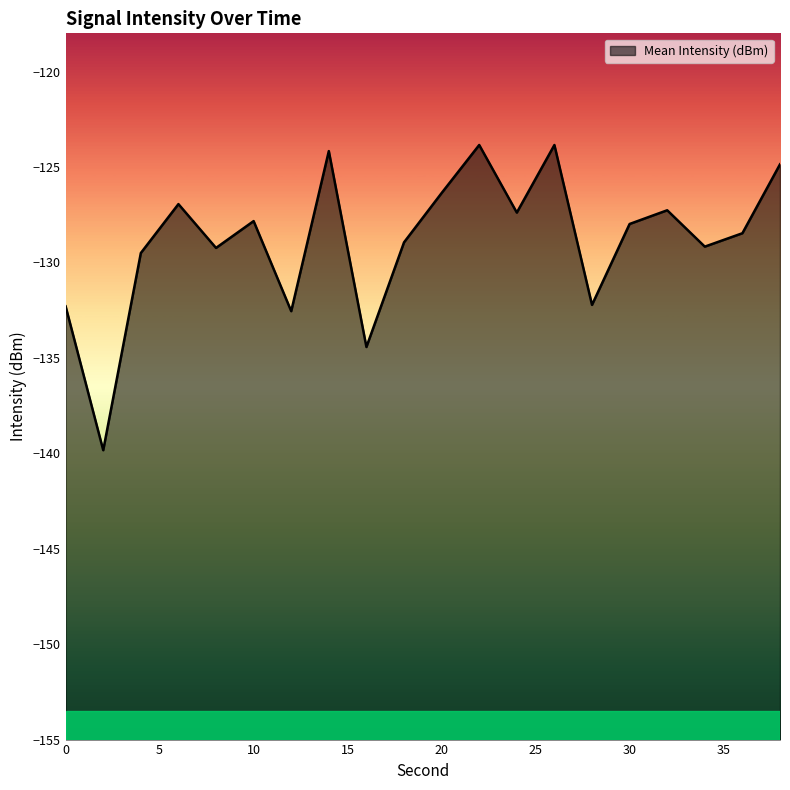

How many points are higher than both their immediate neighbors (excluding endpoints)?

6